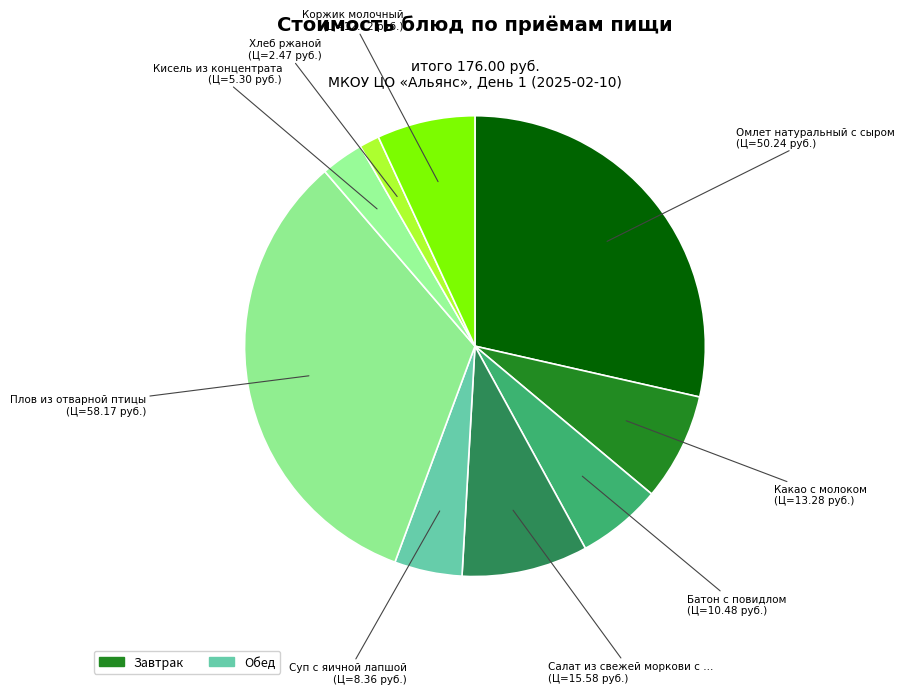

How many segments does this pie chart have?

9